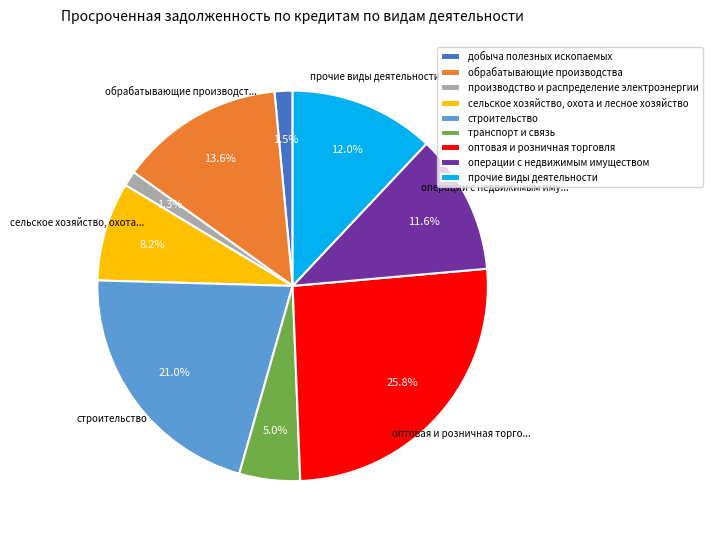

What percentage is the сельское хозяйство, охота и лесное хозяйство slice, to the nearest percent?

8%